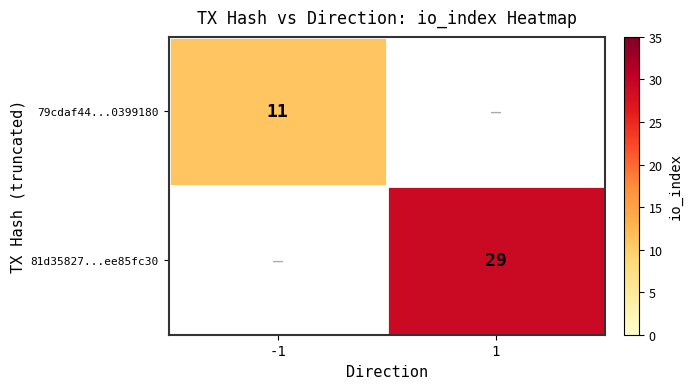

Is the value of 81d35827...ee85fc30 at 1 greater than the value of 79cdaf44...0399180 at -1?

Yes